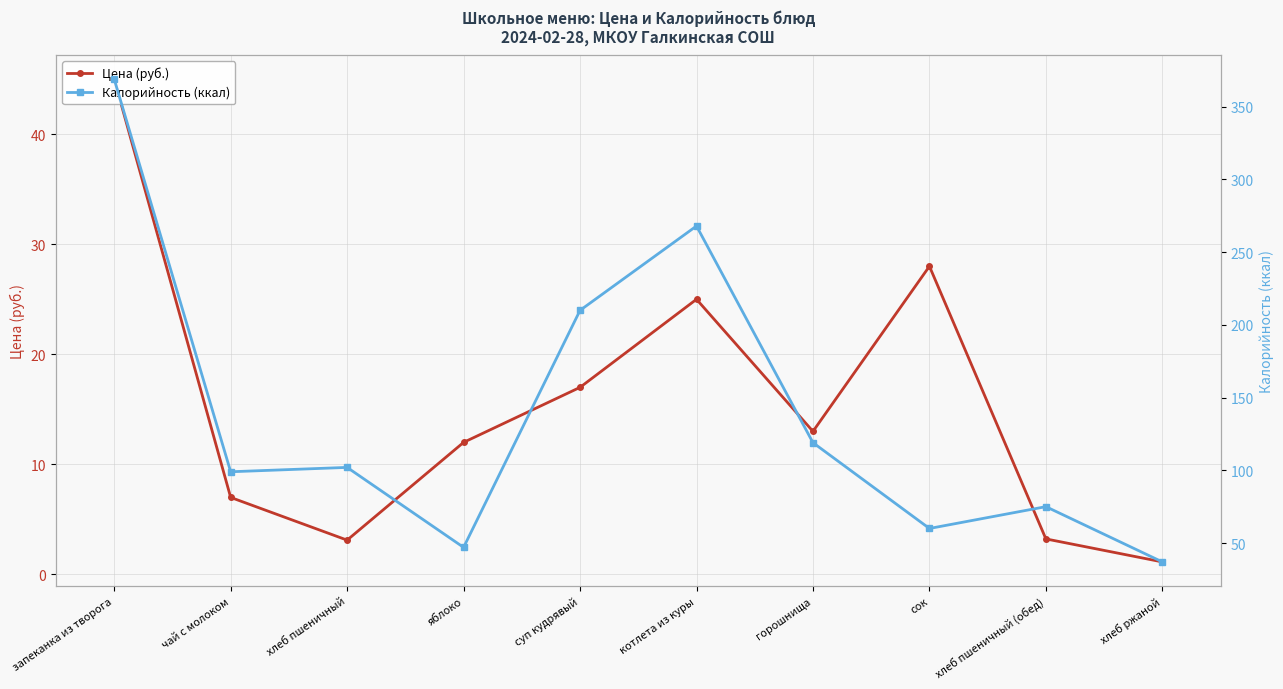

Which category has the highest value in the Калорийность (ккал) series?

запеканка из творога